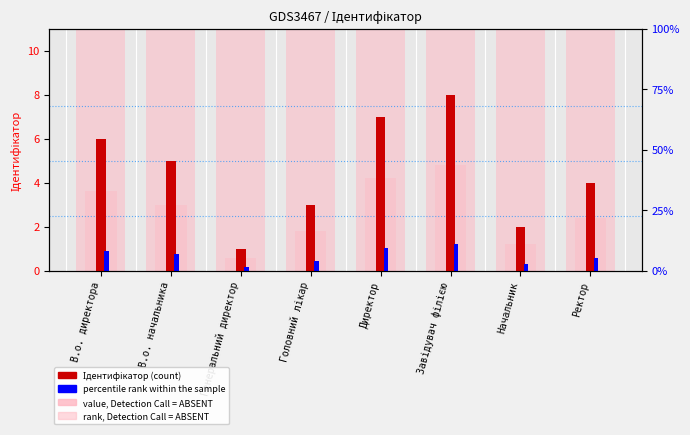

What is the sum of all Ідентифікатор (count) values?

36.0